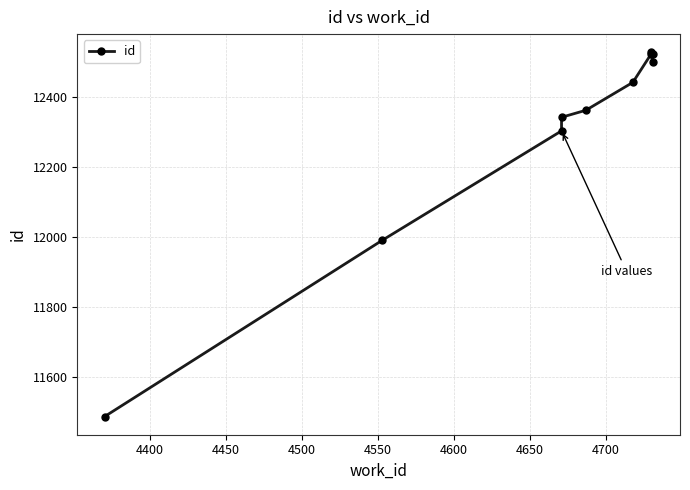

How many series are shown in this chart?

1